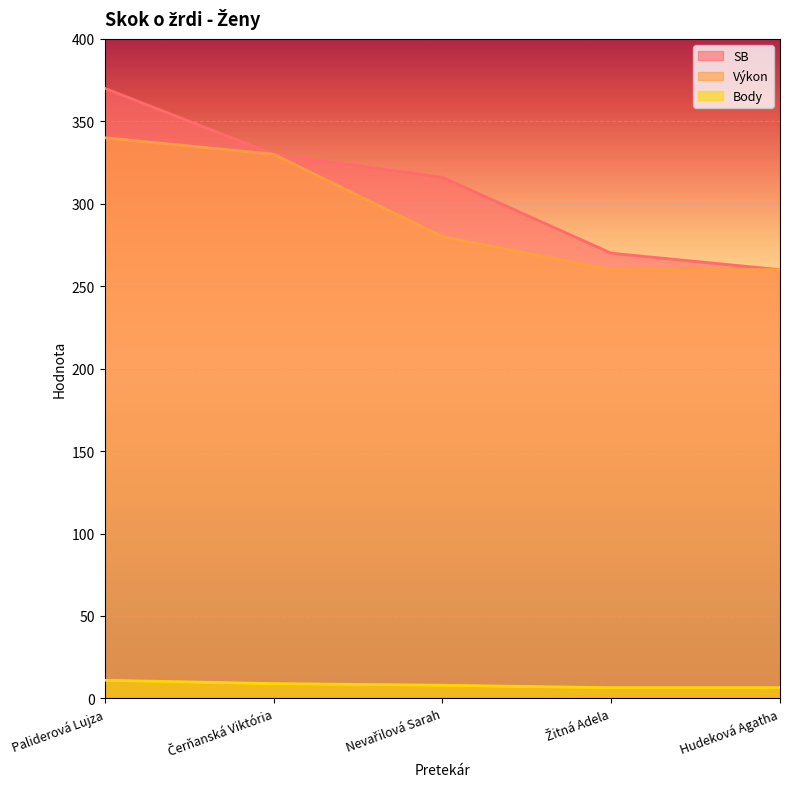

How many lines are shown in the chart?

3